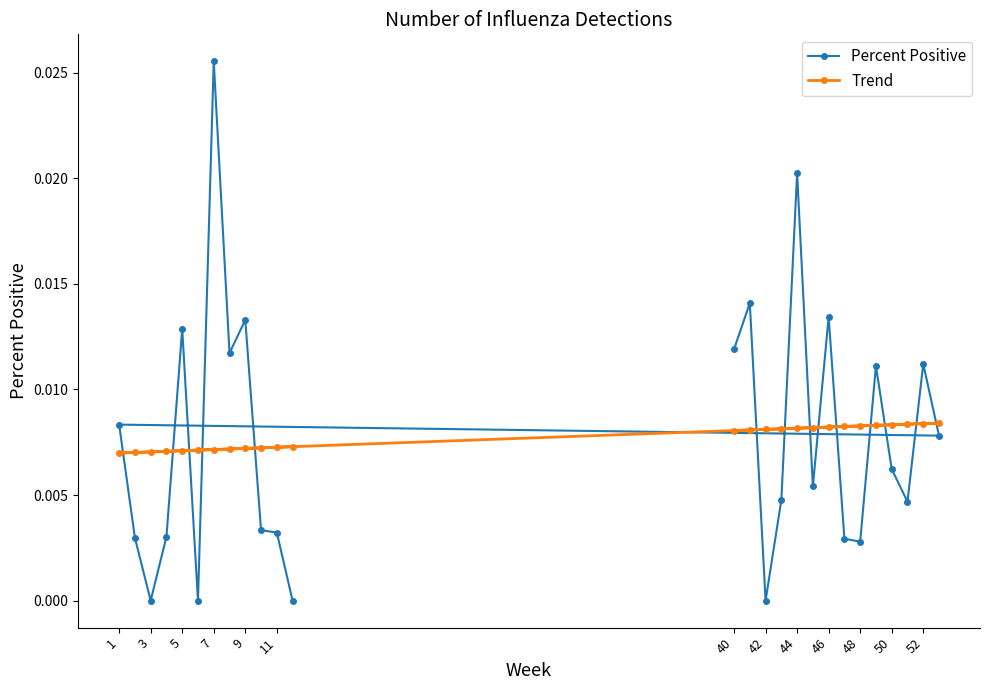

Is this an area chart (filled region under the line)?

No